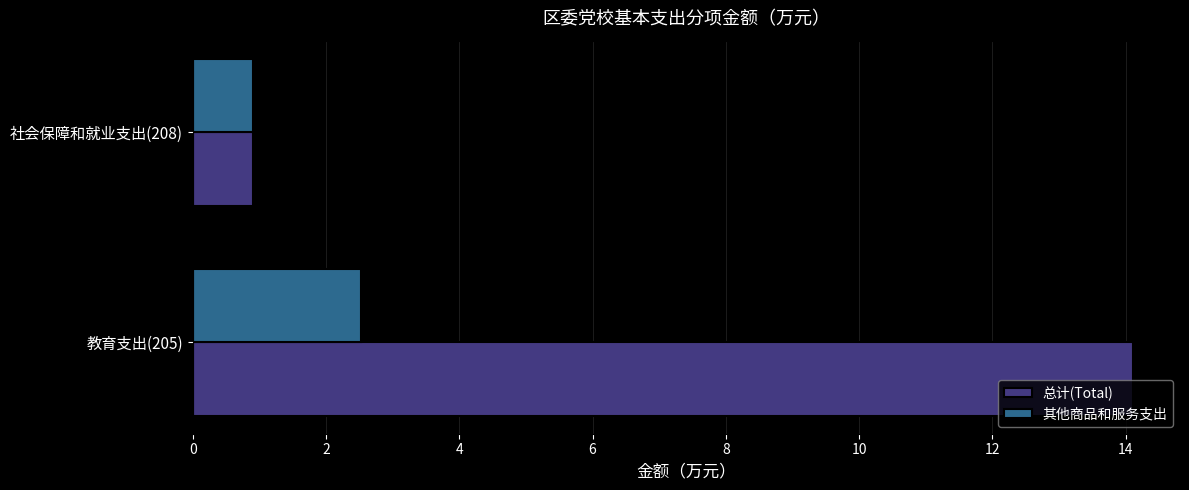

What is the minimum value shown in the chart?

0.9